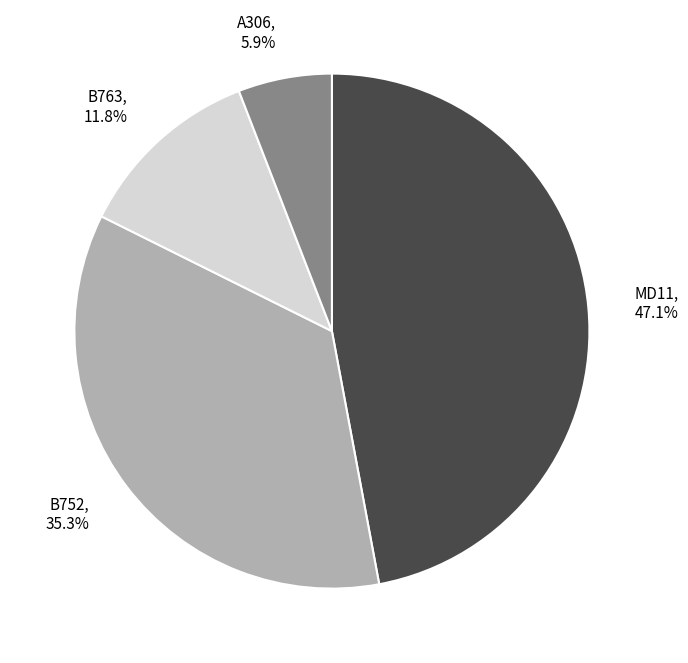

Does MD11 account for over 50% of the chart?

No